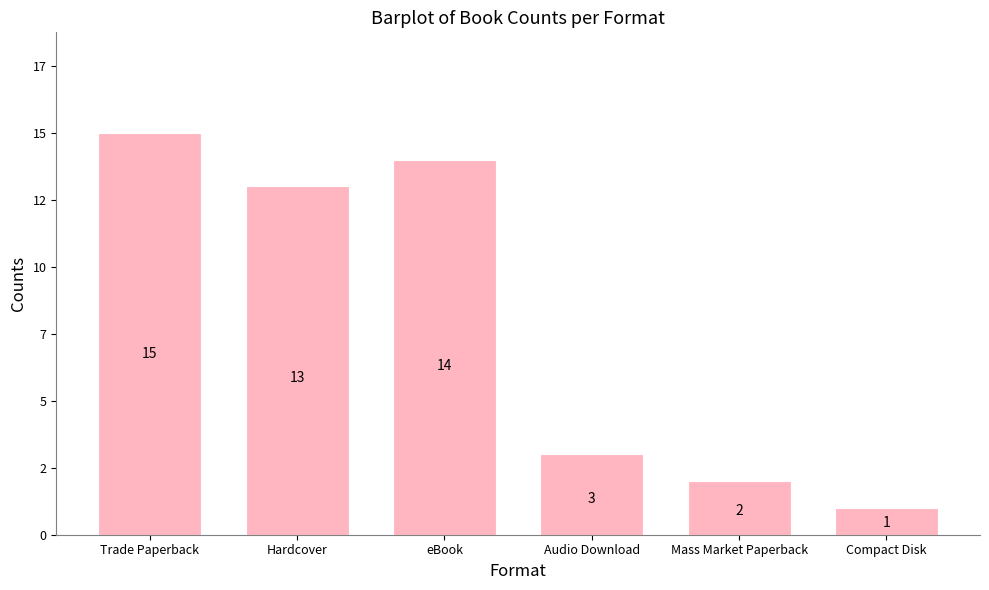

Between Hardcover and eBook, which is larger?

eBook